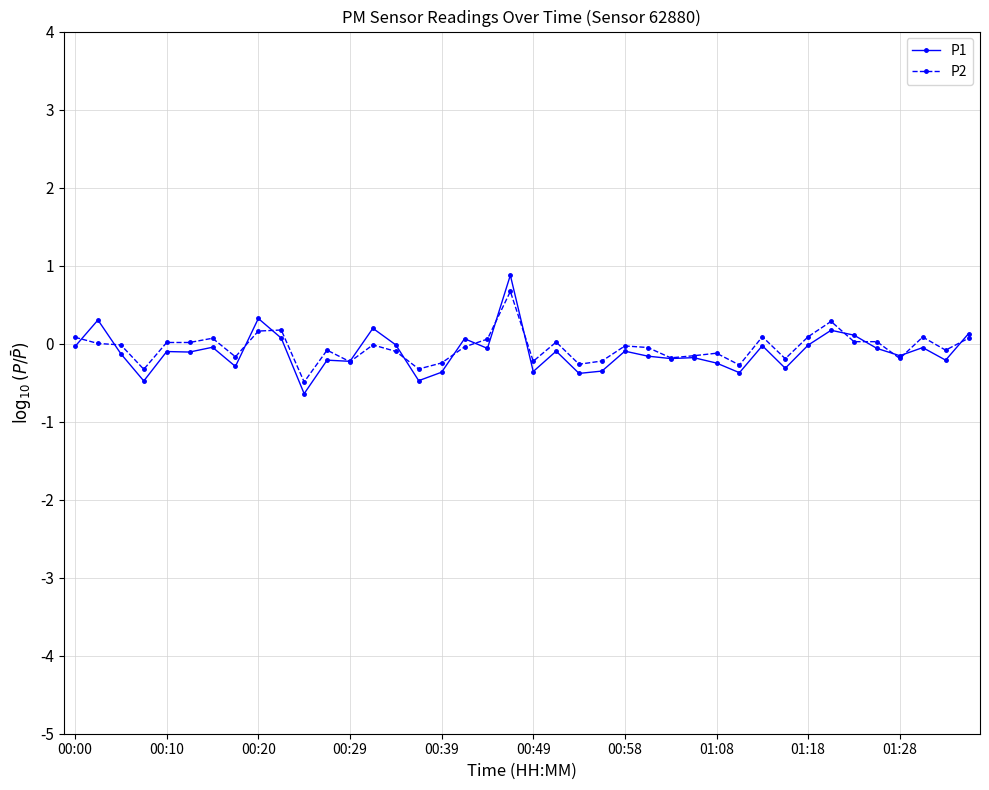

Which series has the largest range (max minus min)?

P1